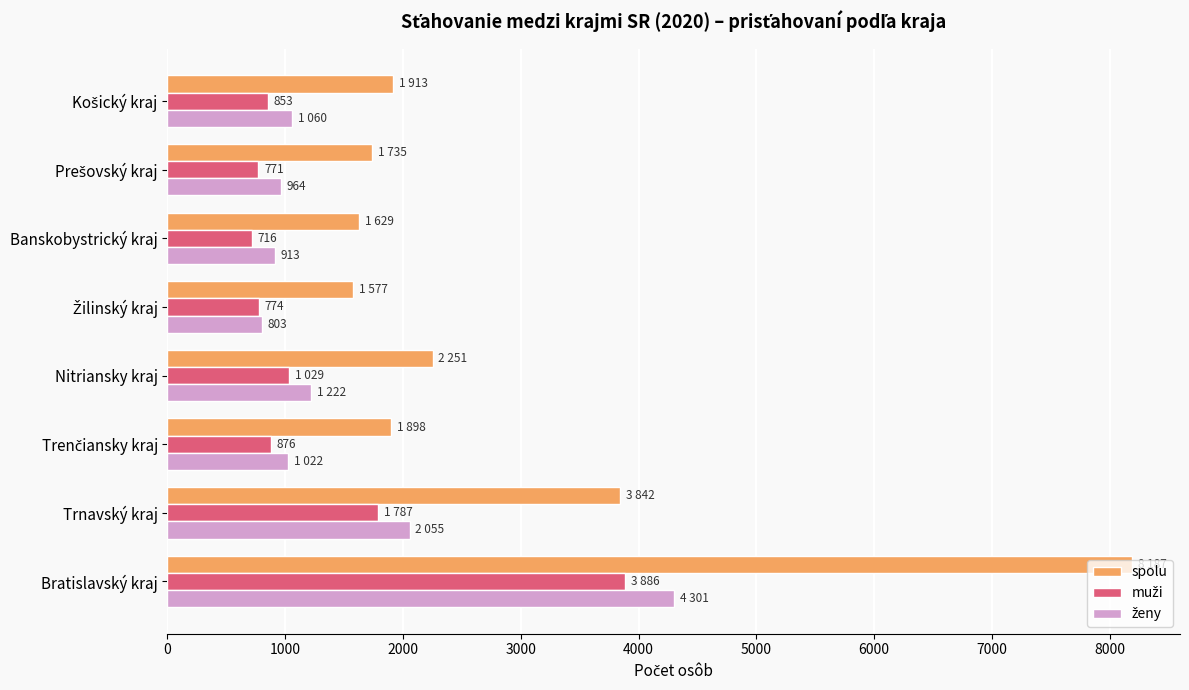

At which label is spolu closest to 4882?

Trnavský kraj